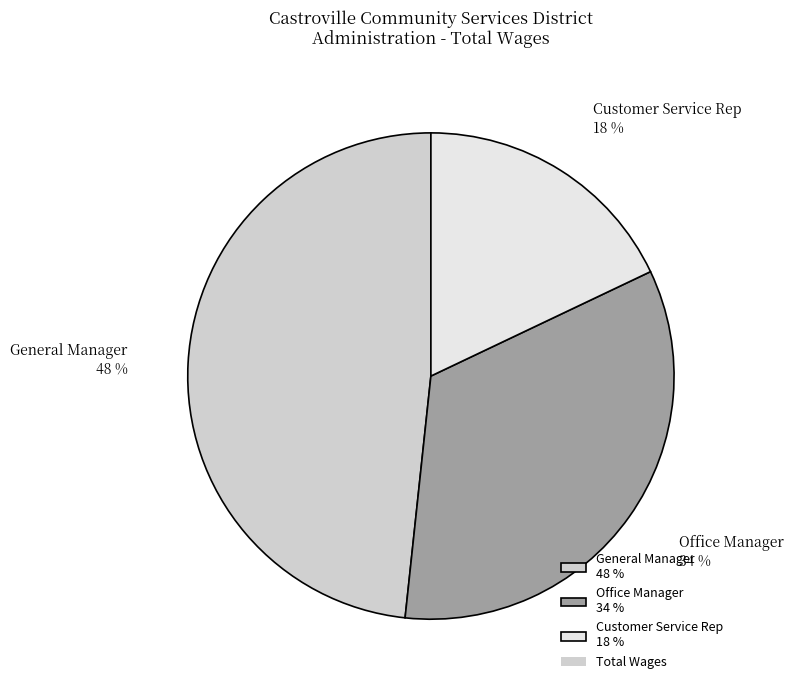

Which category has the smallest portion of the pie?

Customer Service Rep